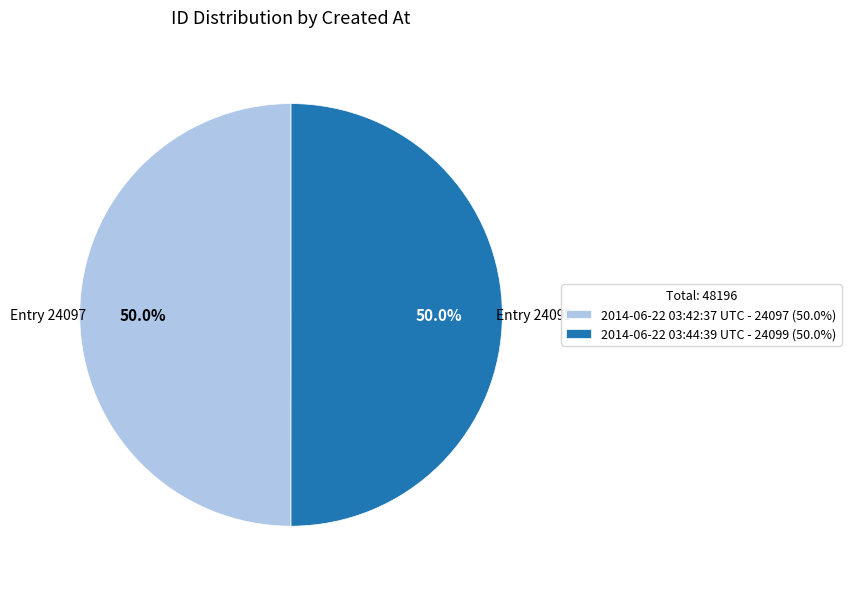

The 2014-06-22 03:42:37 UTC slice represents 35% of the pie. True or false?

False